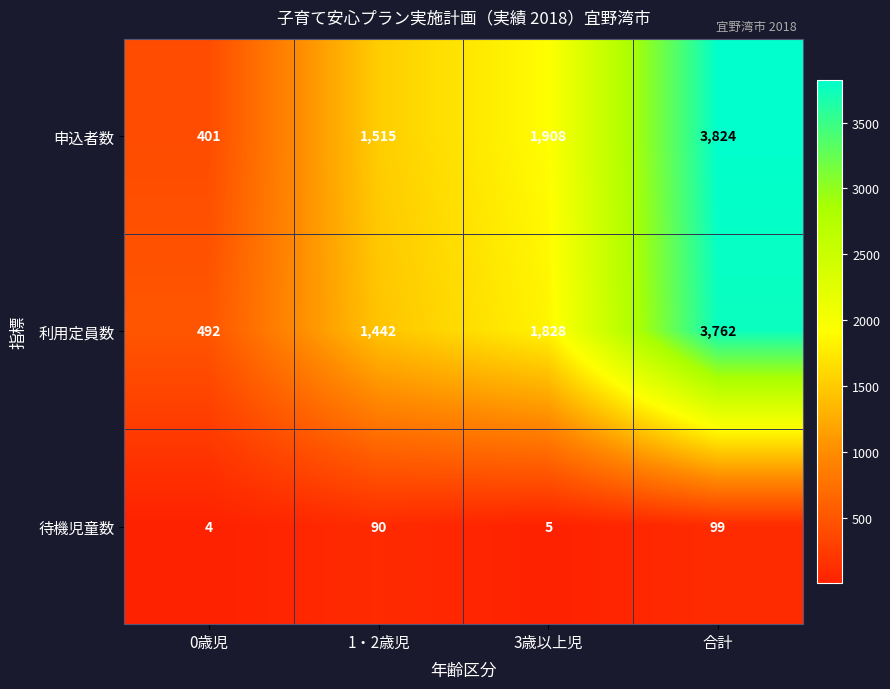

What is the difference between the 利用定員数 values at 3歳以上児 and 1・2歳児?

386